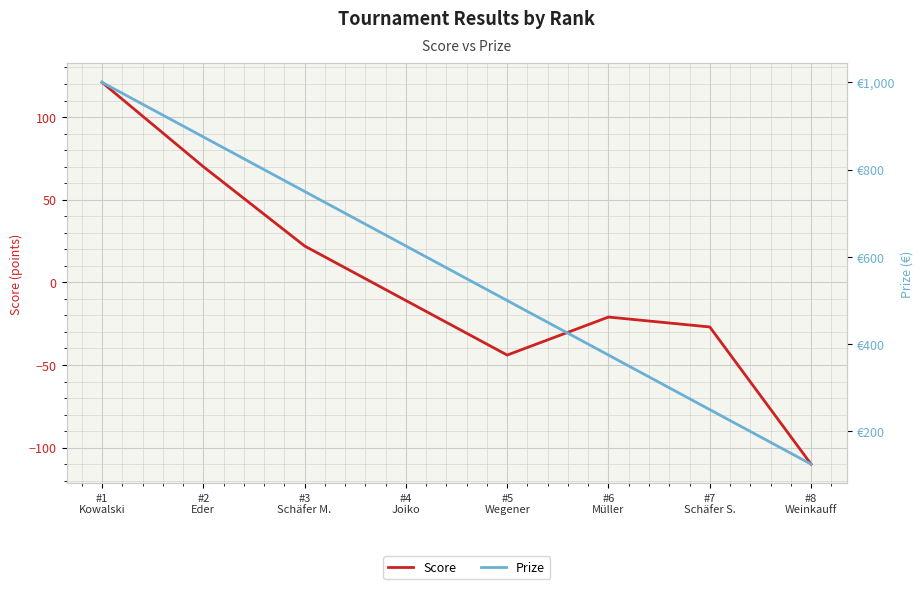

Read the Score value at #3
Schäfer M..

22